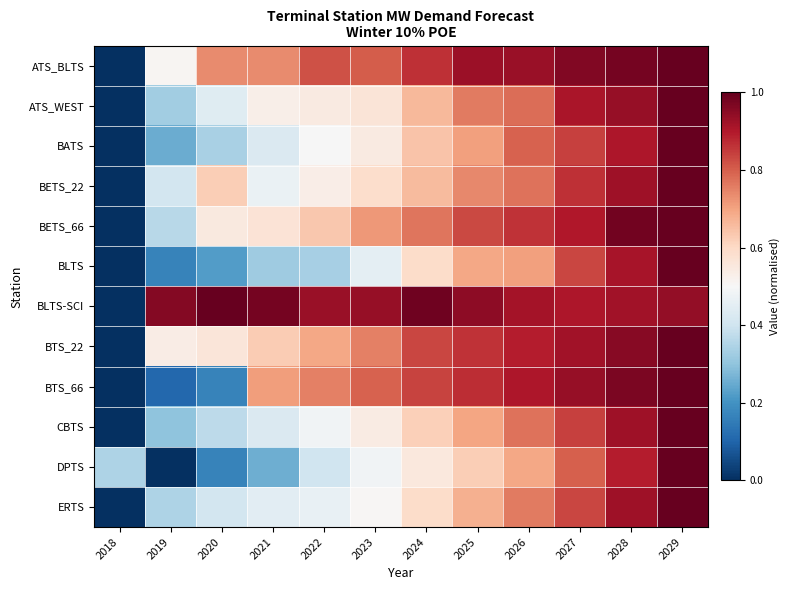

Which series has the largest total across all categories?

BLTS-SCI